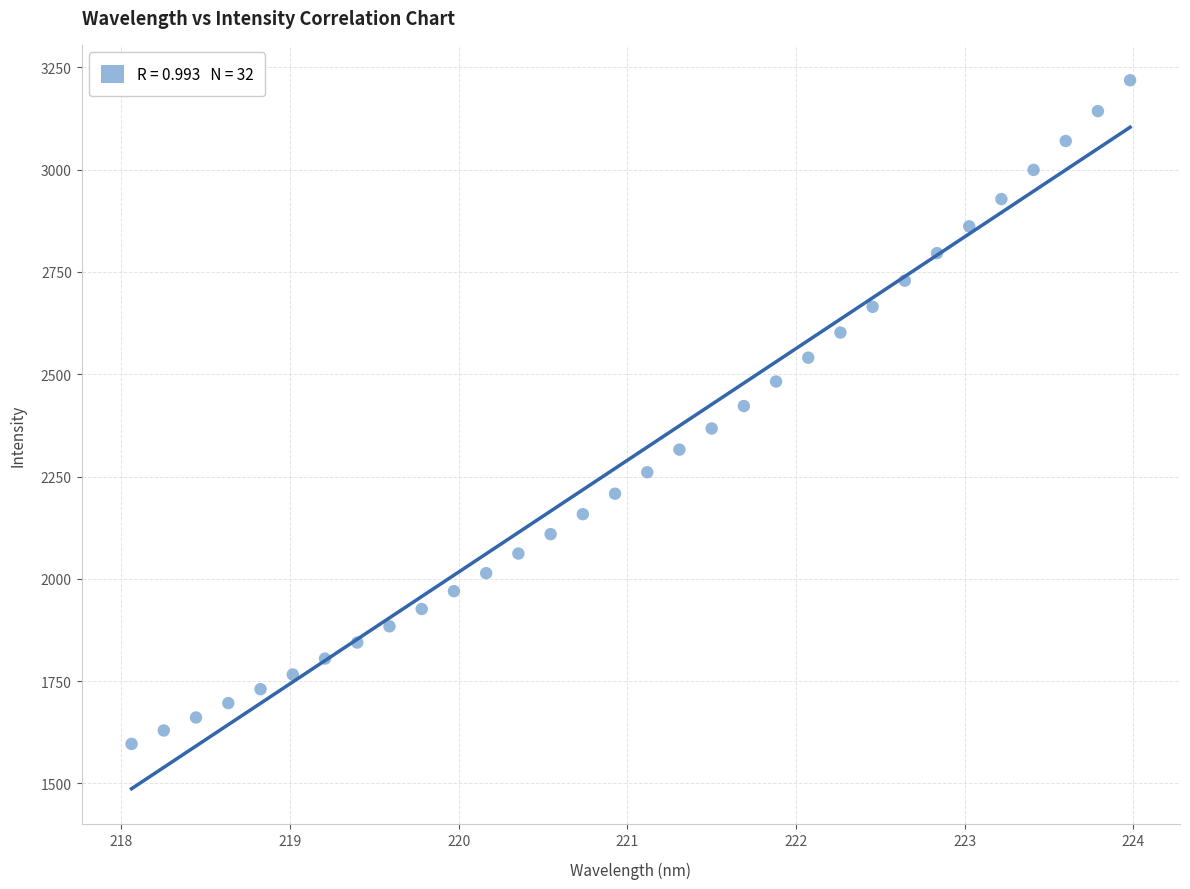

What is the range of X values (max minus min)?

5.9